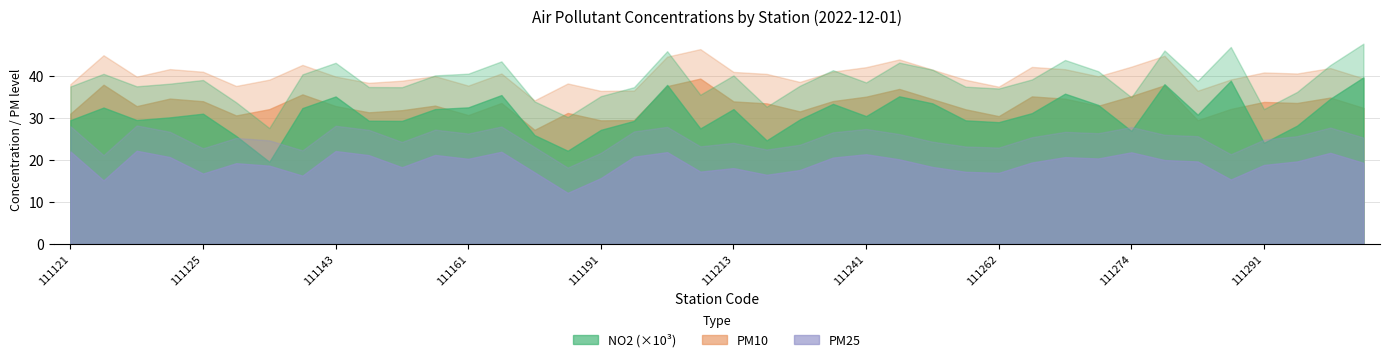

True or false: PM10 and PM25 cross at least once.

False